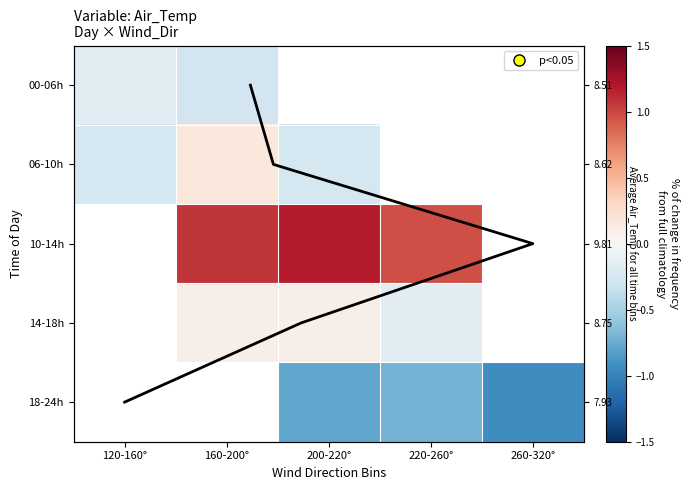

Is the value of 10-14h at 200-220° greater than the value of 18-24h at 160-200°?

No